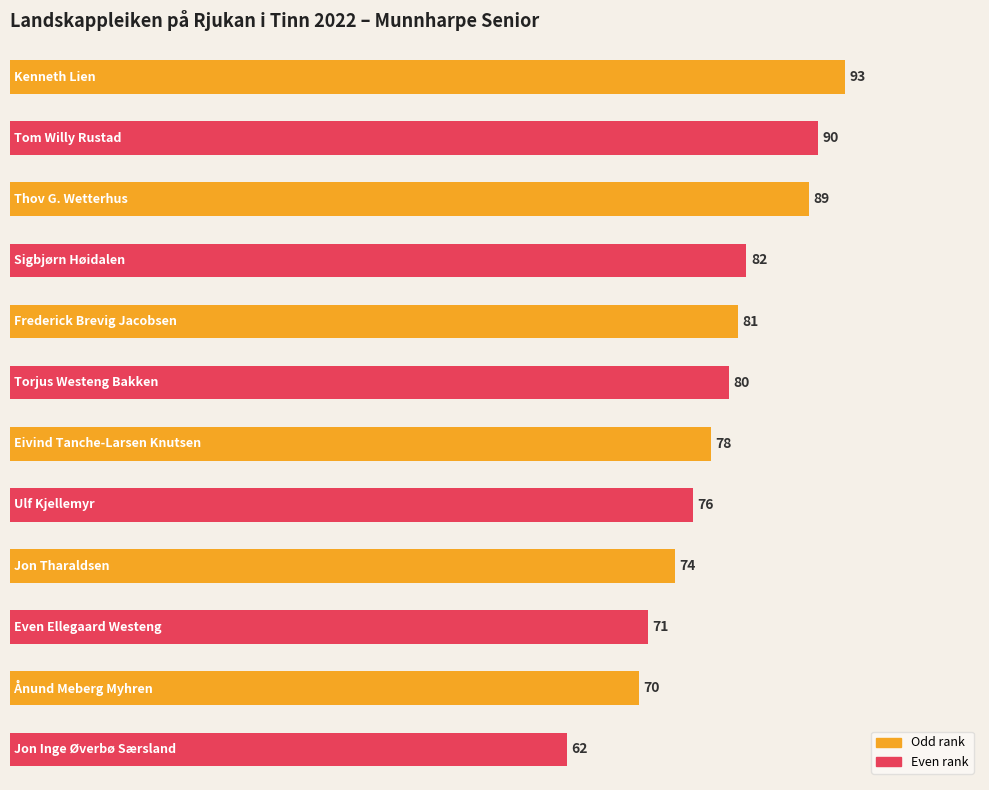

Are the bars grouped side by side (vs. stacked)?

No